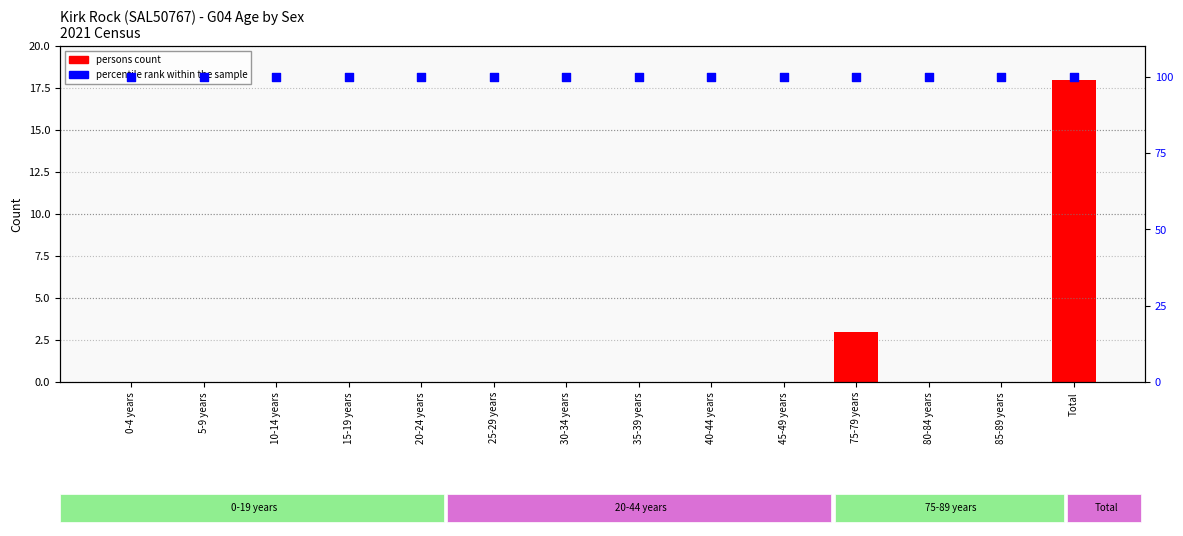

Which series reaches the minimum Y coordinate?

persons count